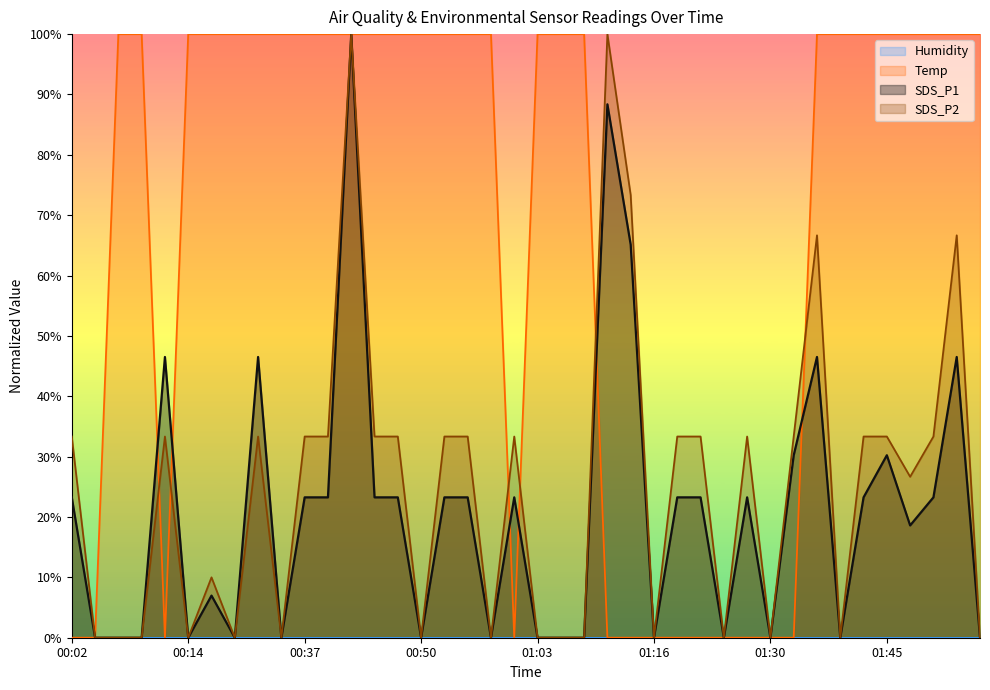

What is the value of the Temp point at the 14th from the left?

1.0